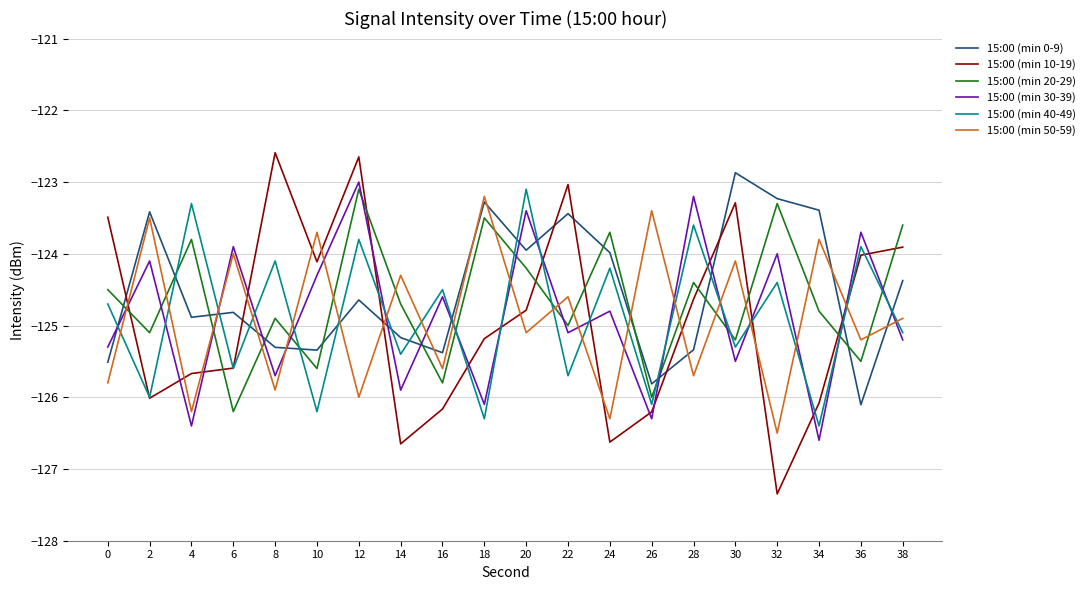

How many interior local valleys does the 15:00 (min 30-39) series have?

8